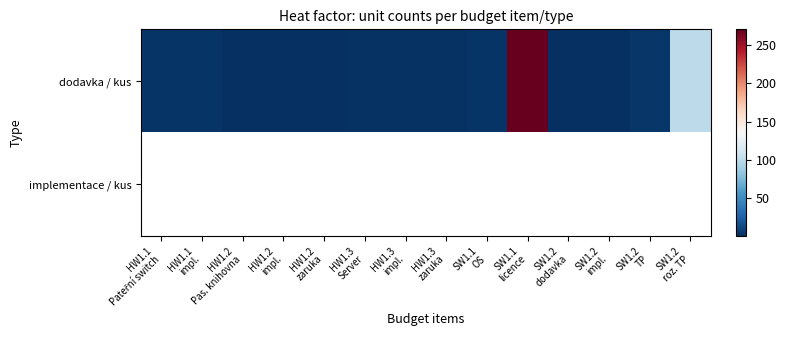

Which series changed the most between HW1.3 Server and SW1.2 TP?

dodavka / kus